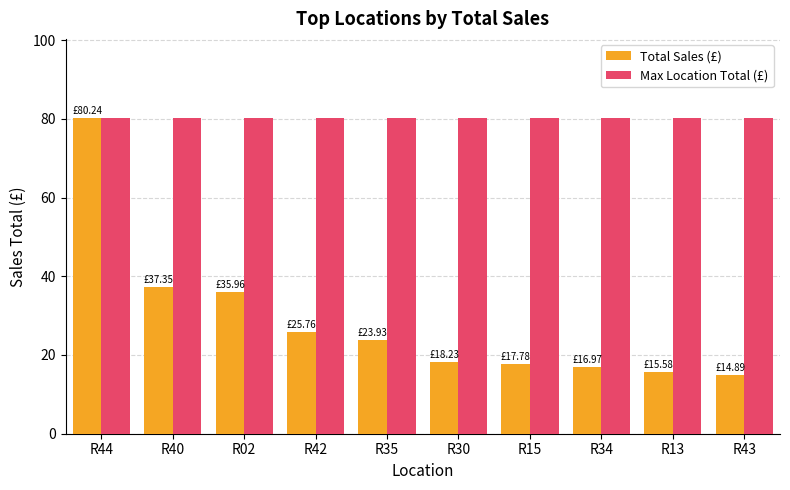

What is the sum of the Max Location Total (£) values at R15 and R30?

160.5